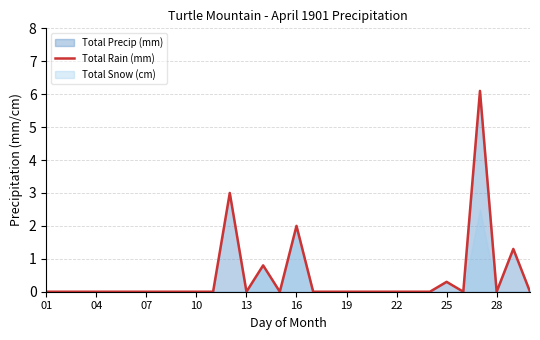

True or false: Total Rain (mm) has a value of -2.0 at 01.

False